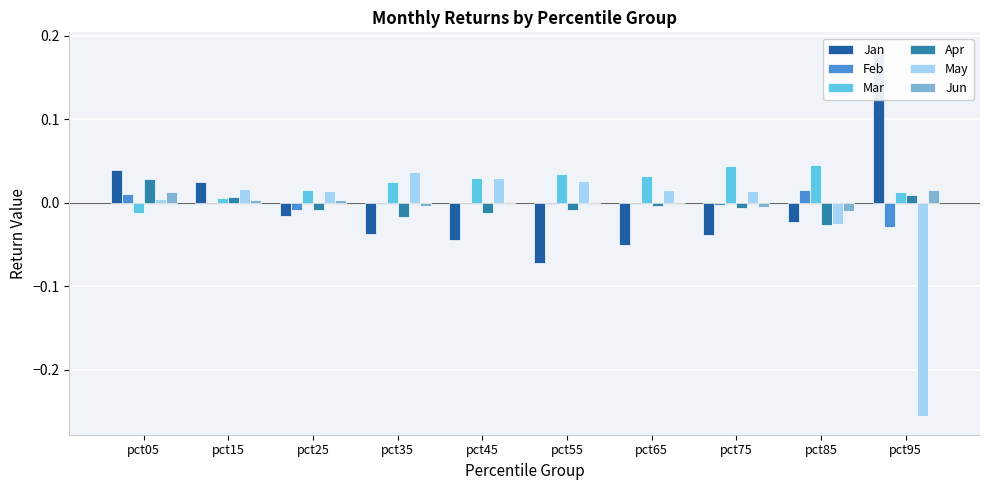

List the labels in order of Jan value, largest first.

pct95, pct05, pct15, pct25, pct85, pct35, pct75, pct45, pct65, pct55